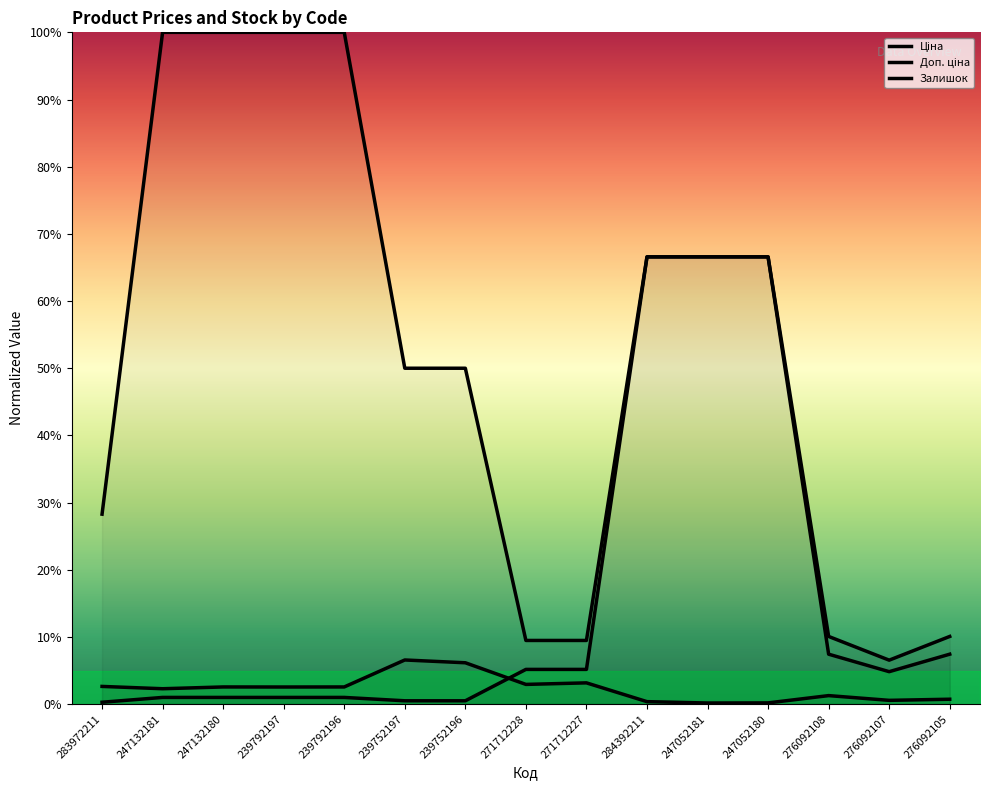

True or false: Доп. ціна has more than 0 points higher than both neighbors.

False